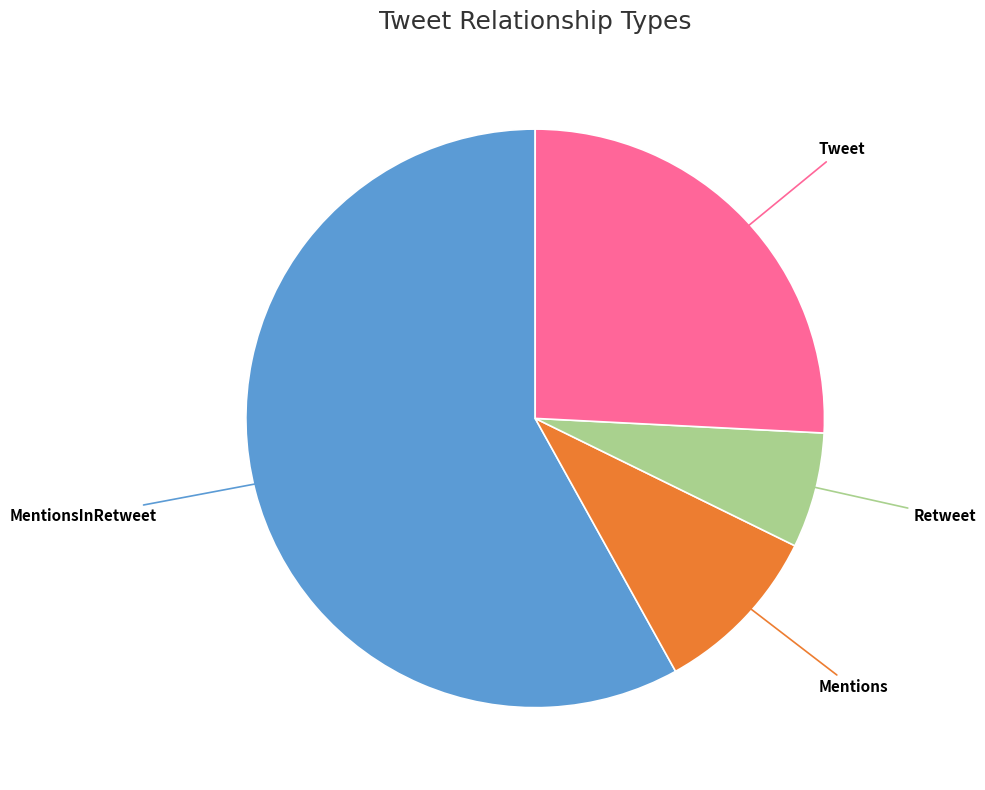

Which slice represents more than half of the pie?

MentionsInRetweet